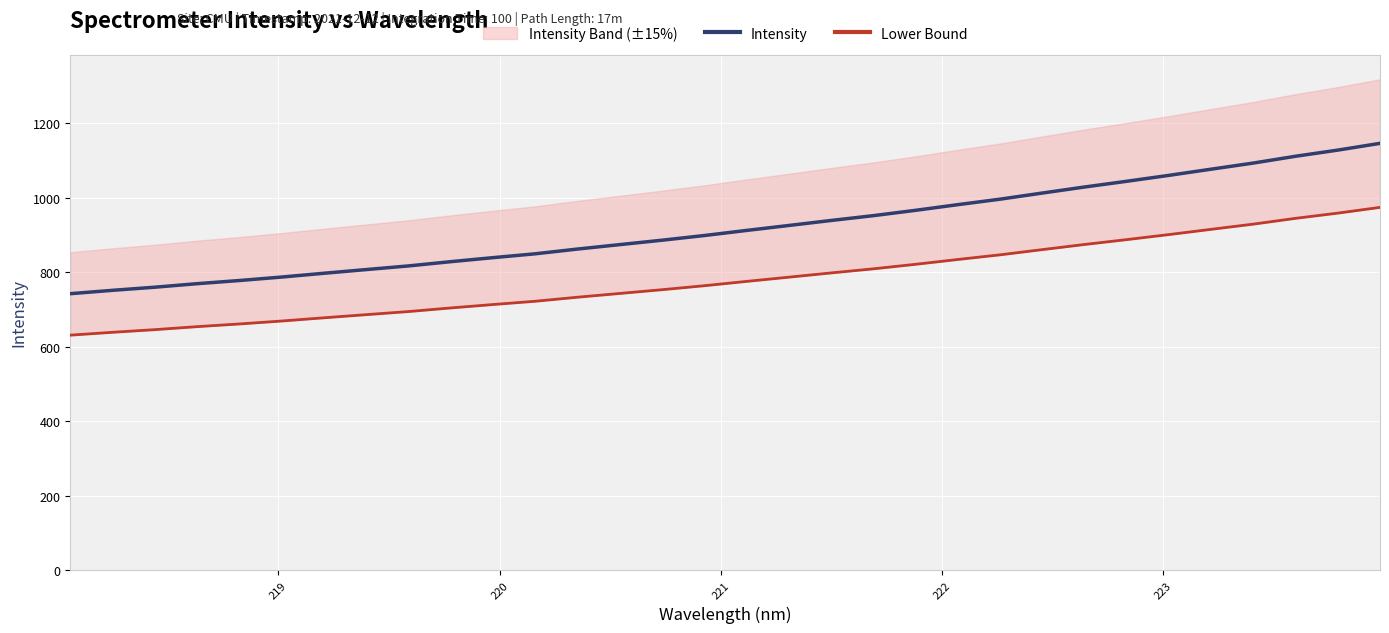

What is the minimum value shown in the chart?

631.3